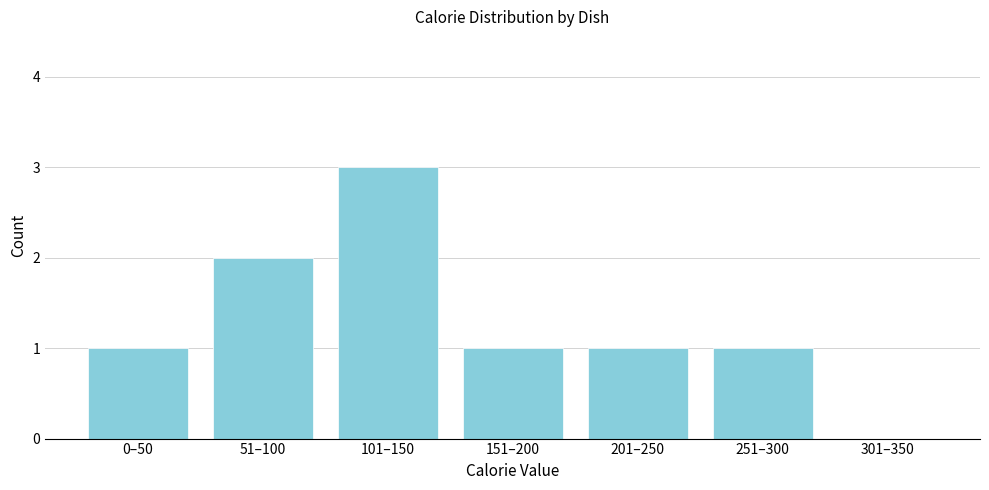

Reading left to right, extract all data points from this chart.

0–50=1	51–100=2	101–150=3	151–200=1	201–250=1	251–300=1	301–350=0